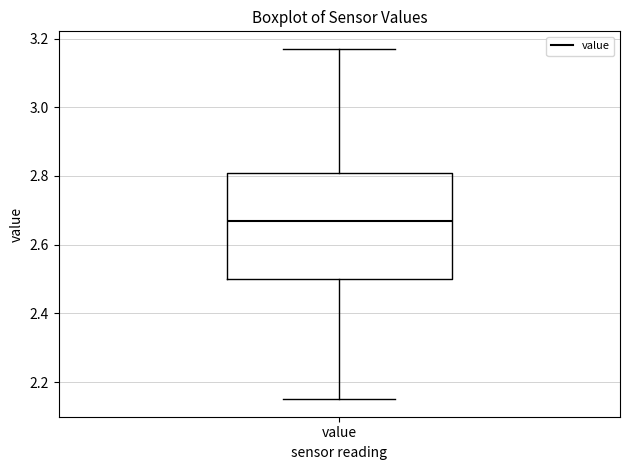

Transcribe this box plot: give where the median line is, the range the box spans, and where the two whiskers end, as read against the y-axis. The values are not printed on the chart, so give them approximately, as read against the axis.

median 2.68, box 2.50 to 2.80, whiskers 2.16 to 3.18